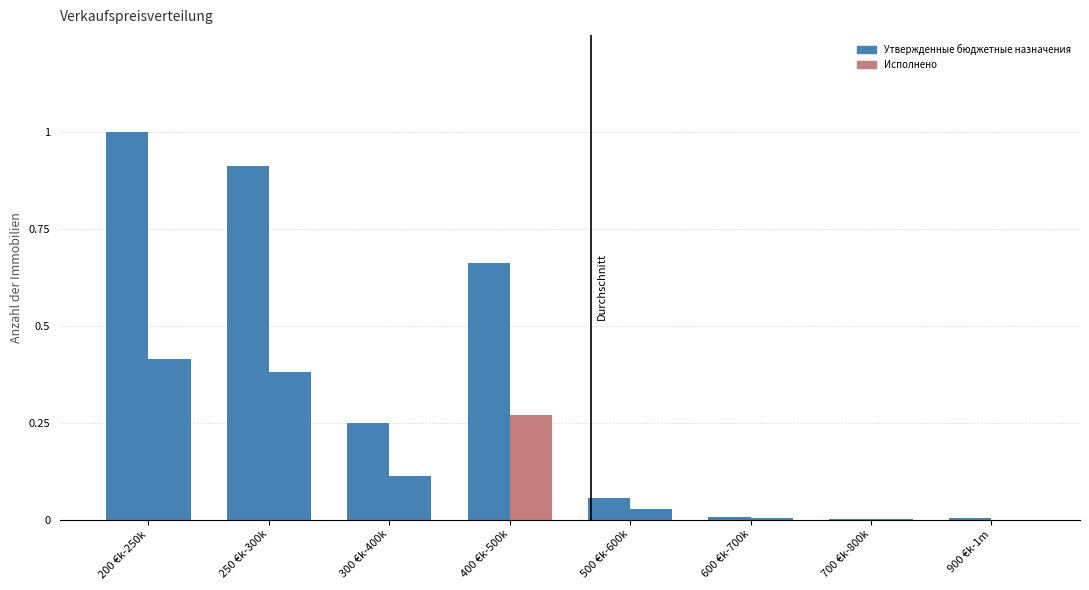

How many series are shown in this chart?

2